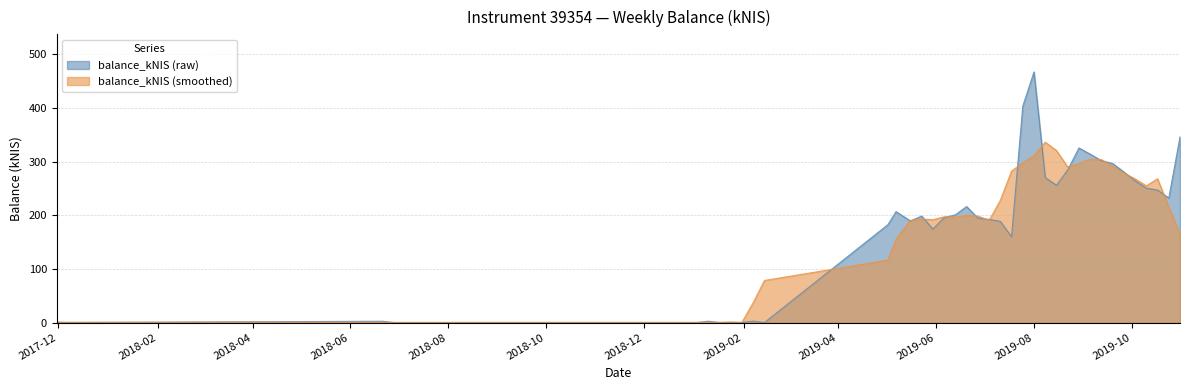

What is the sum of the values at 2019-10-24 and 2019-09-05?

545.9